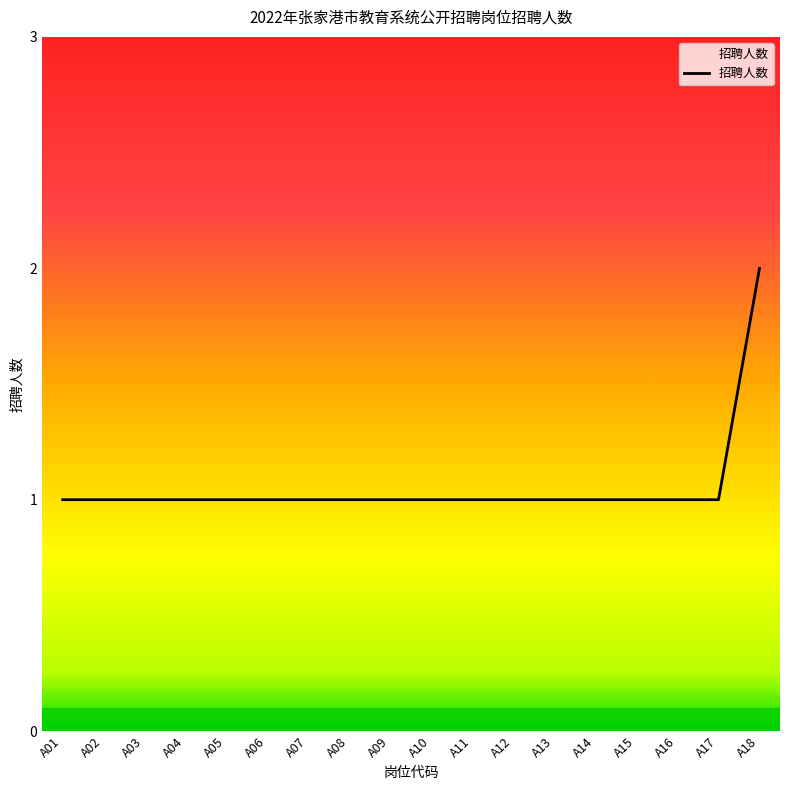

The value at A09 is 1. True or false?

True